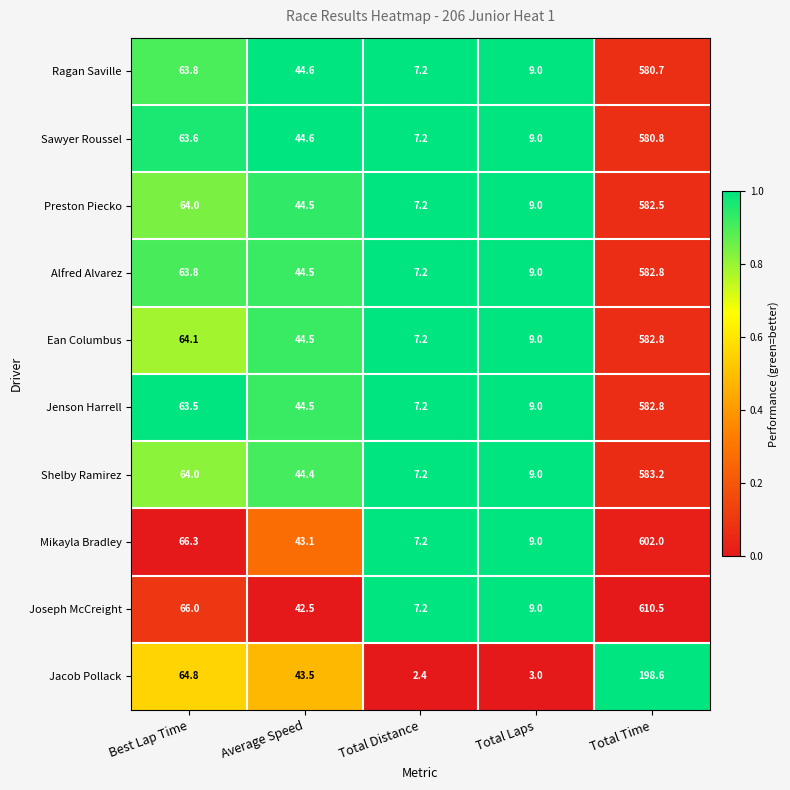

What is the total value across all series at Best Lap Time?

643.9